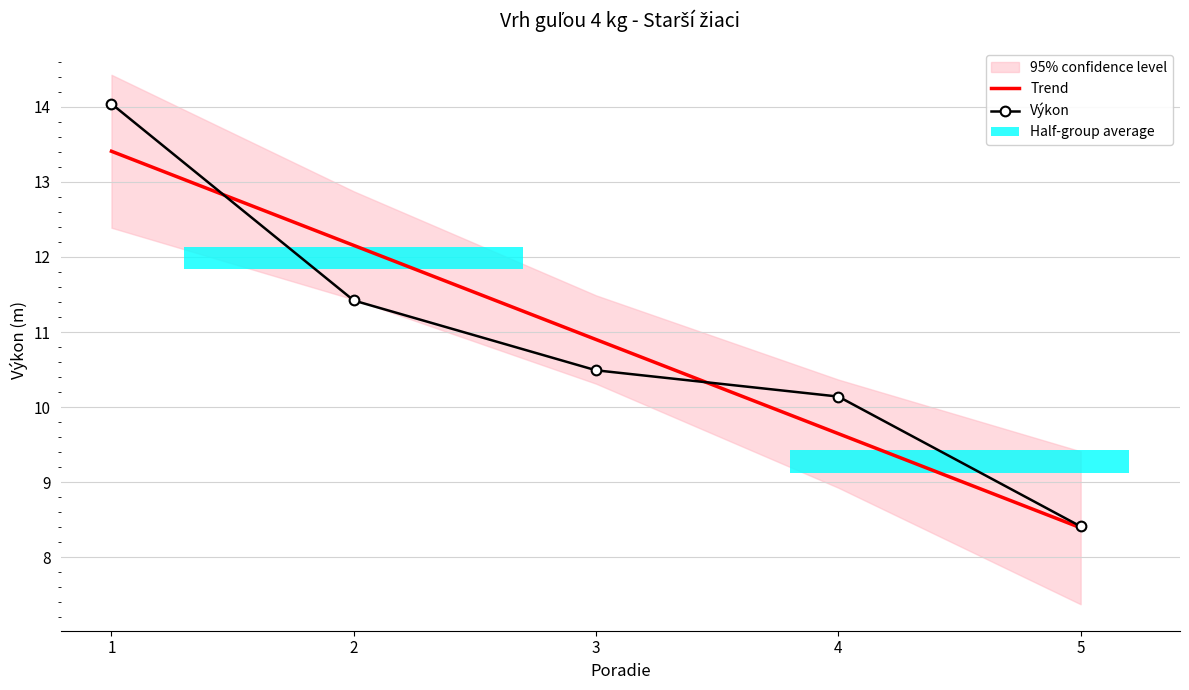

Which series has the largest range (max minus min)?

Výkon